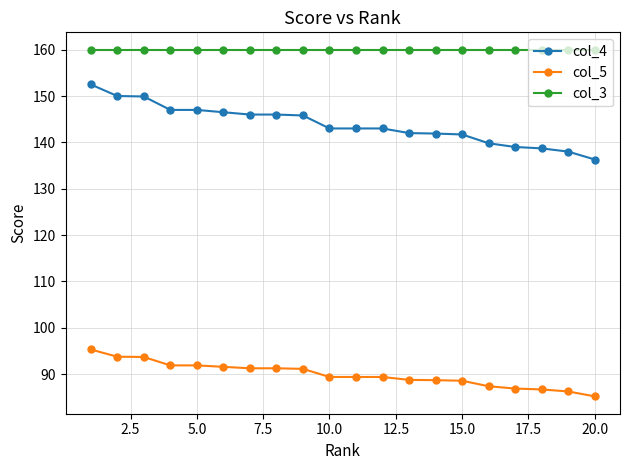

Rank the series by their average value, from highest to lowest.

col_3, col_4, col_5